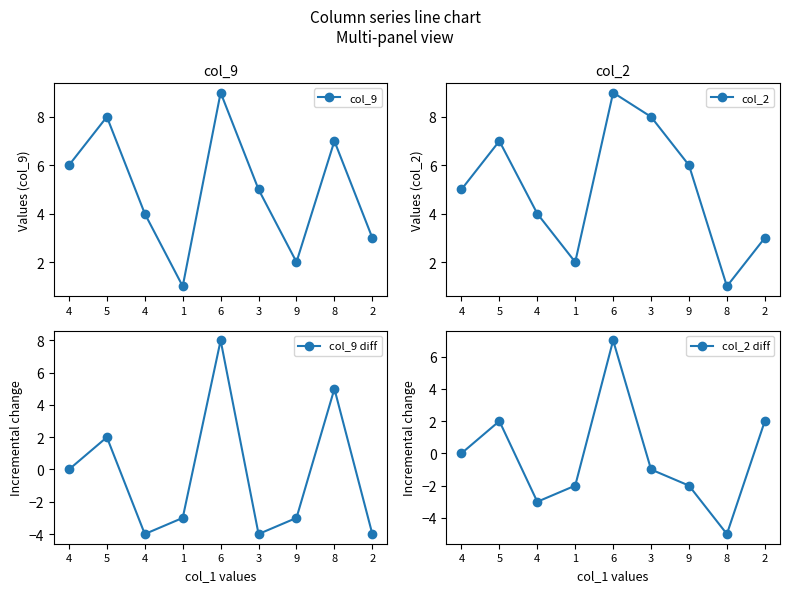

What value does the col_9 diff series have at 8?

5